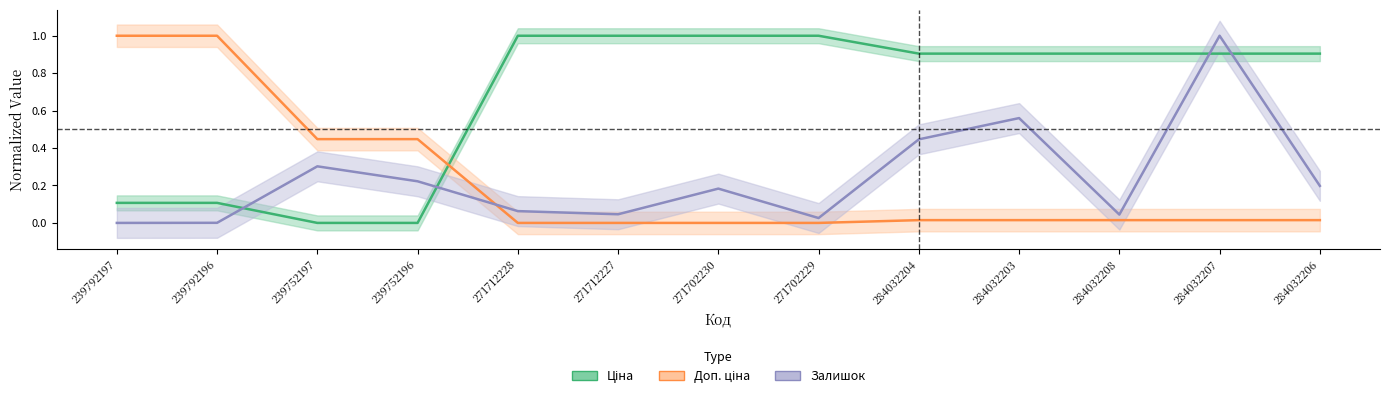

What is the label of the 2nd point from the left?

239792196